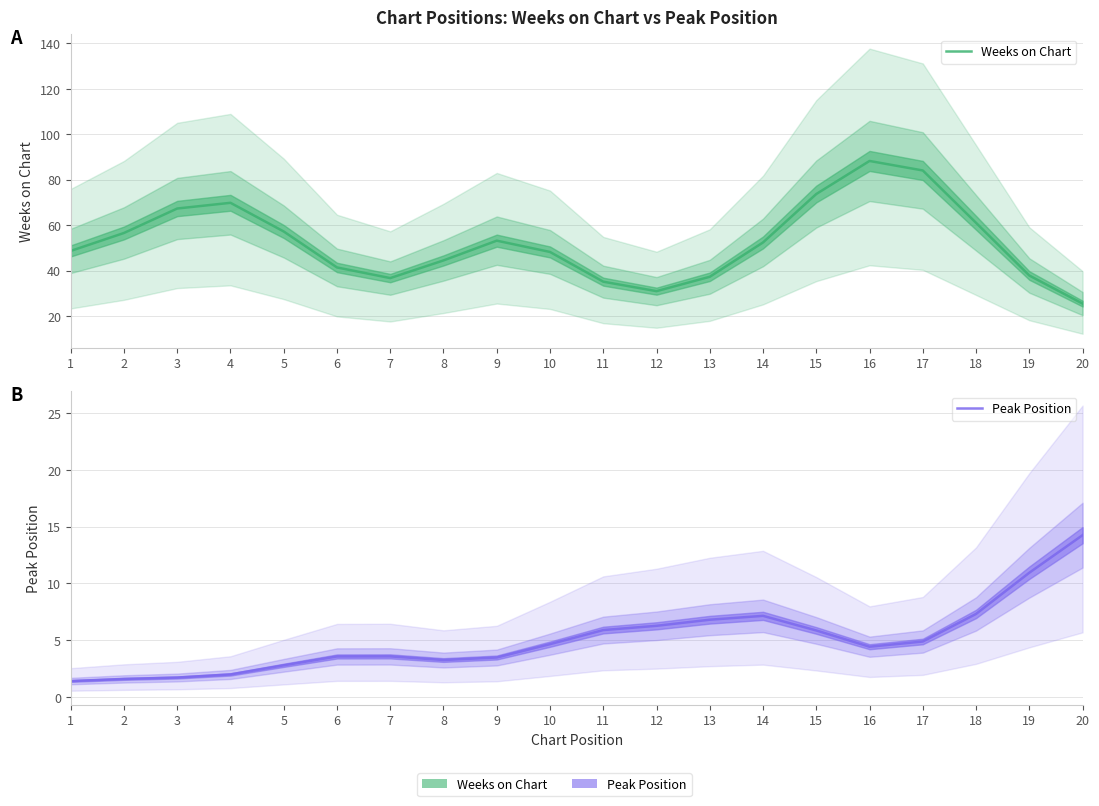

At which label does Weeks on Chart reach its minimum?

20